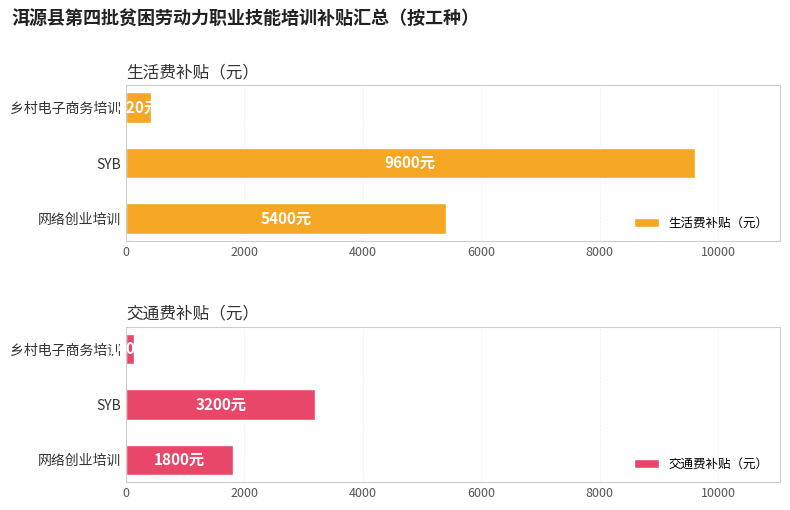

Which series has the widest spread of values?

生活费补贴（元）